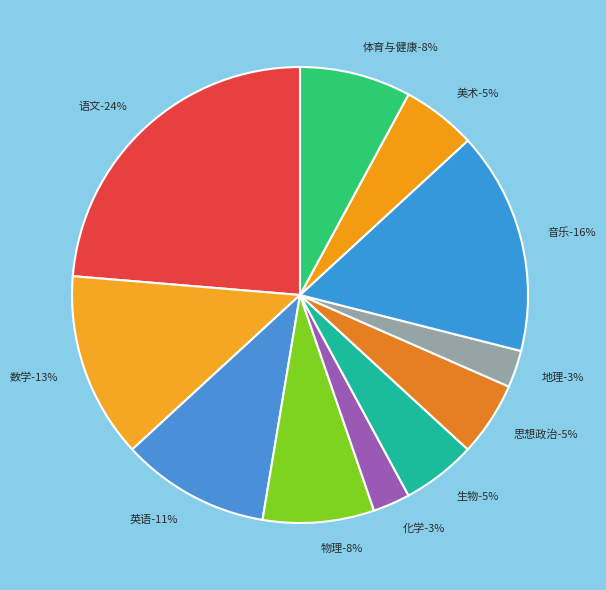

To the nearest percent, what is the difference between the 英语 and 体育与健康 slice percentages?

3%